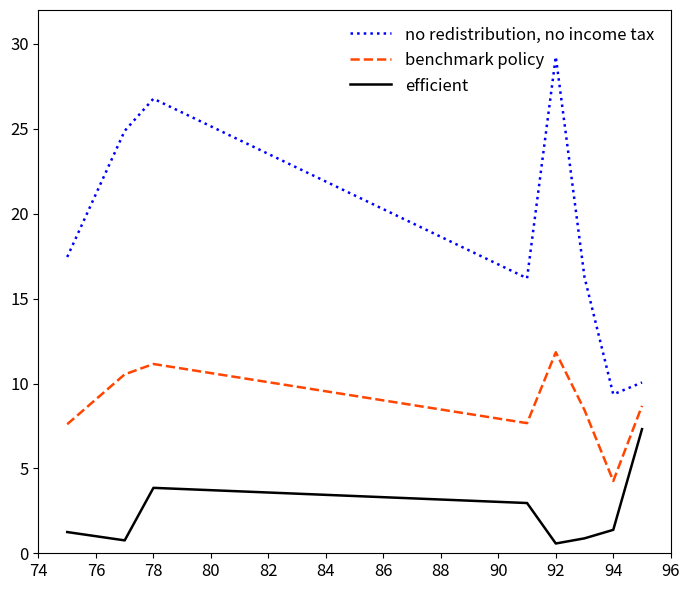

What is the lowest value of the no redistribution, no income tax series?

9.4